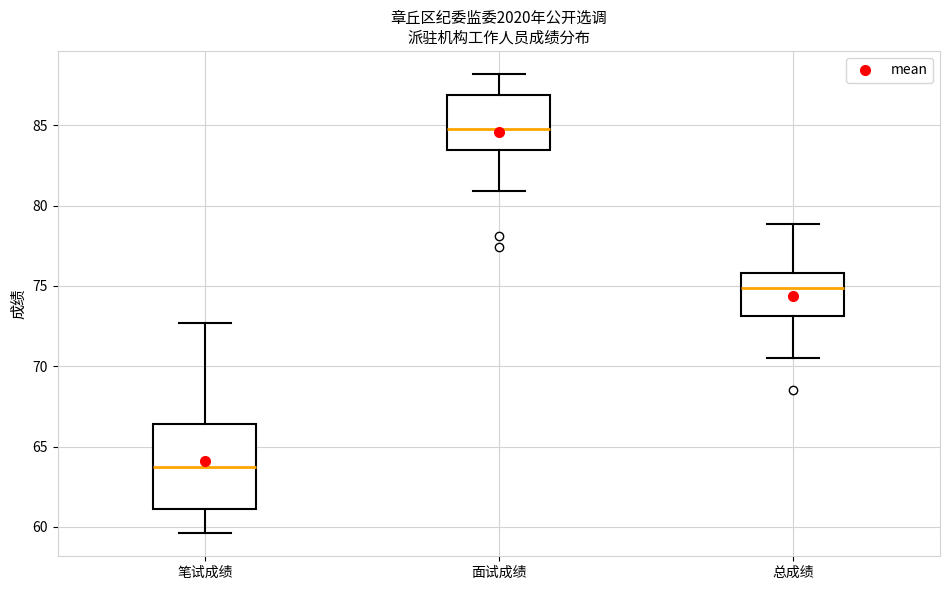

Which box has the highest median line?

面试成绩